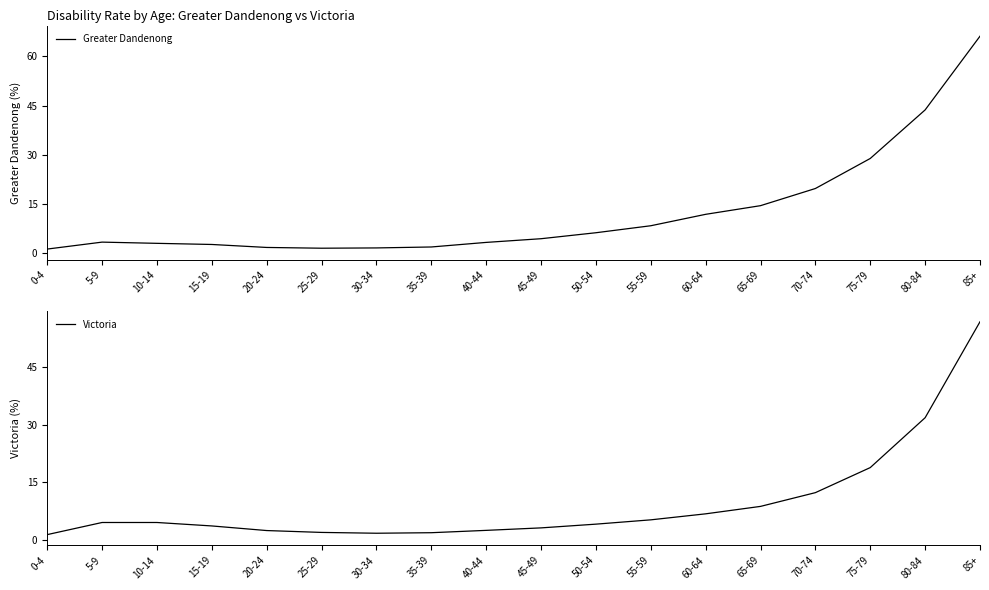

Does the chart display data point markers on the line(s)?

No